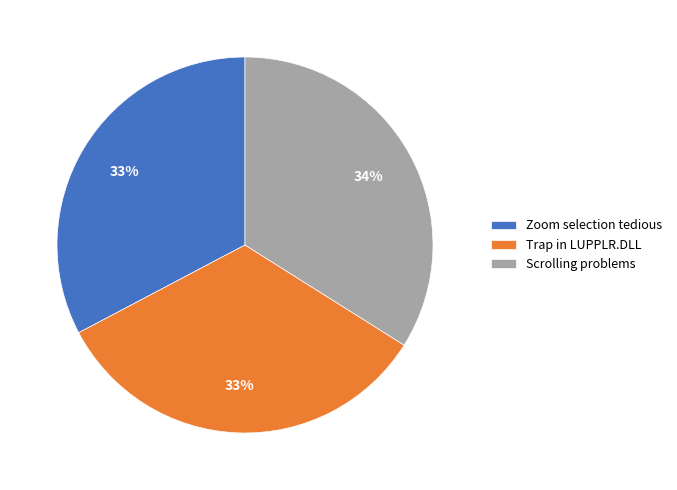

Approximately how many times larger is the value at Zoom selection tedious compared to Trap in LUPPLR.DLL?

1.0